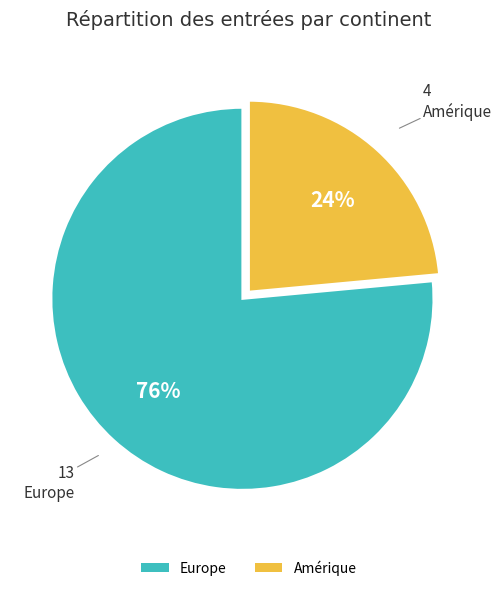

What is the smallest slice in the pie chart?

Amérique